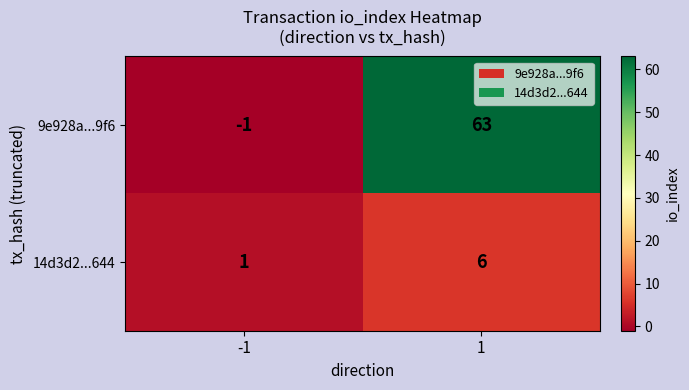

What is the difference between the maximum and minimum values in the 14d3d2...644 series?

5